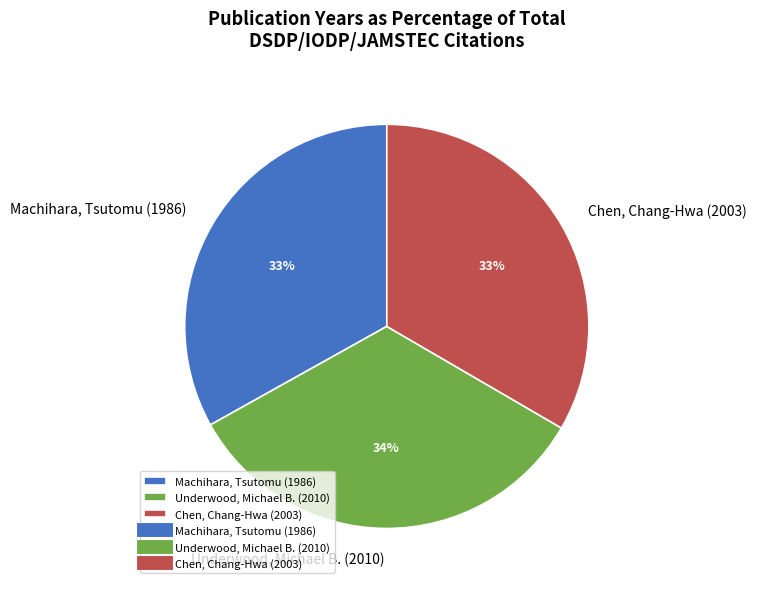

Does Underwood, Michael B. (2010) account for over 50% of the chart?

No